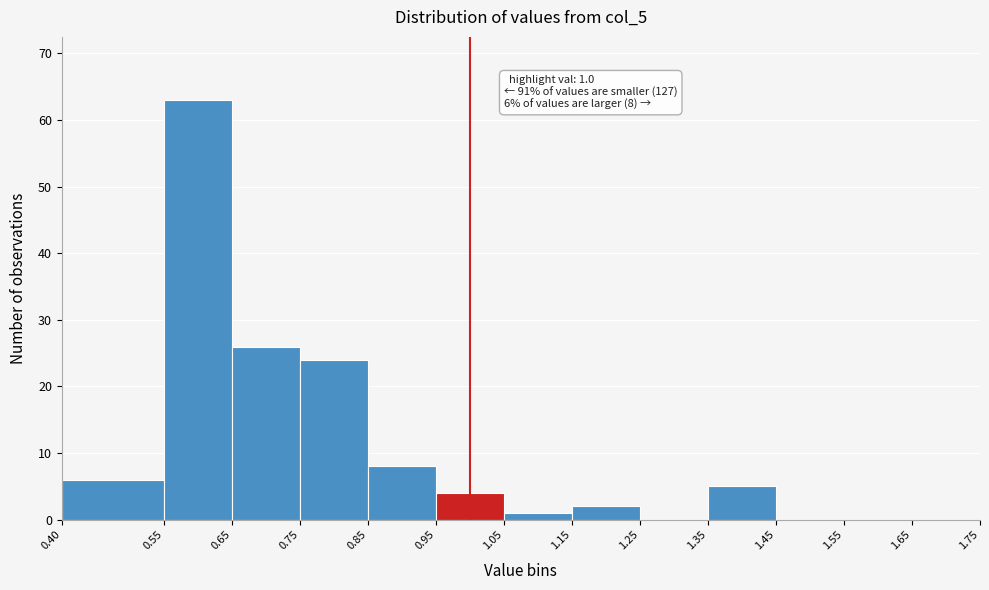

Which range on the x-axis has the tallest bar?

0.55 to 0.65